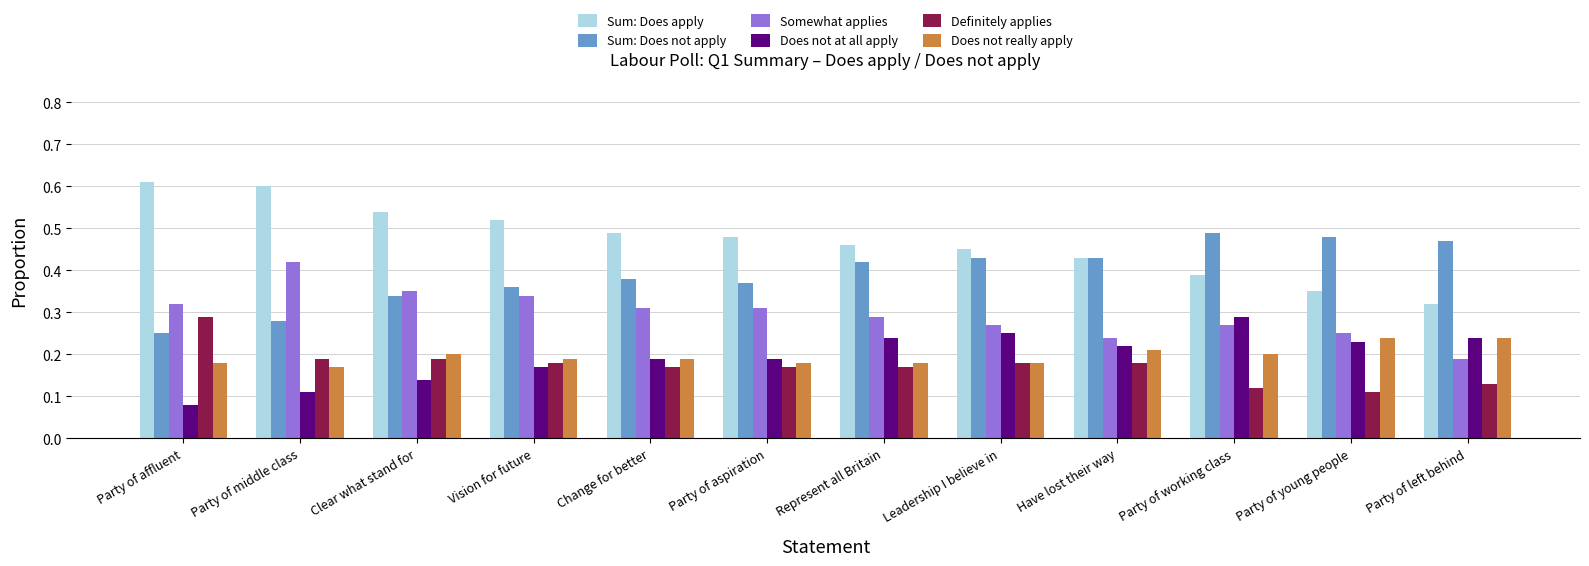

What is the total value across all series at Vision for future?

1.8